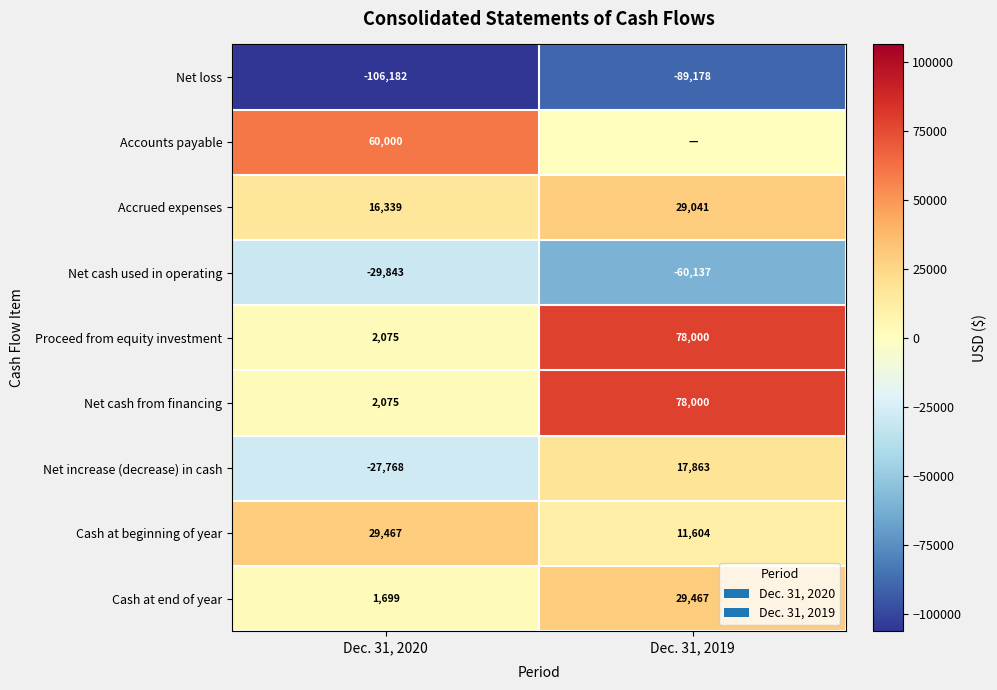

What is the sum of the Cash at end of year values at Dec. 31, 2019 and Dec. 31, 2020?

31166